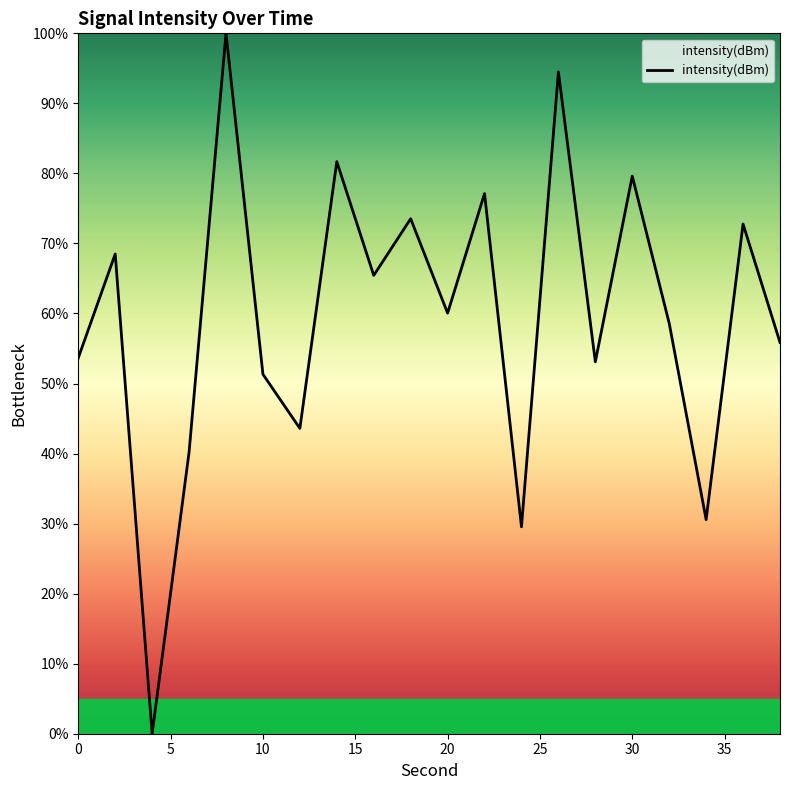

Reading left to right, what are all the values shown in this chart?

53.7	68.5	0.0	40.2	100.0	51.3	43.6	81.7	65.4	73.5	60.1	77.1	29.5	94.5	53.1	79.6	58.6	30.6	72.8	55.9